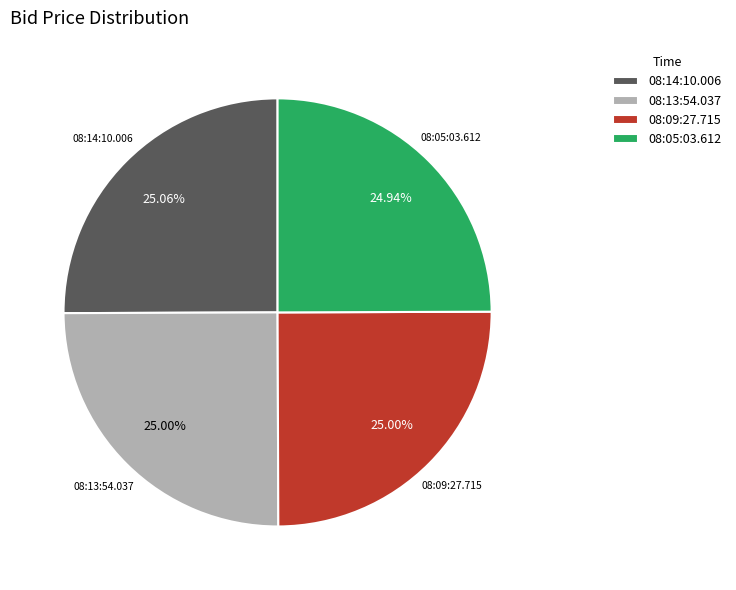

How many segments does this pie chart have?

4